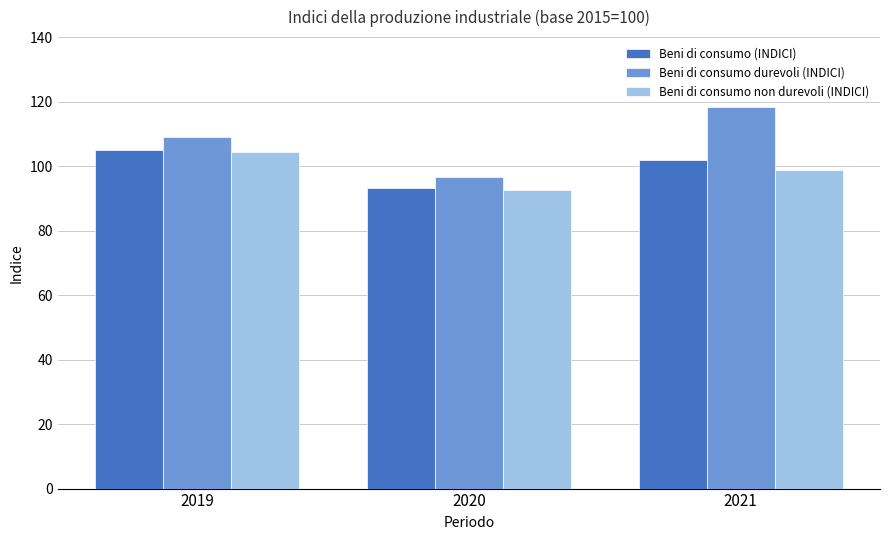

What is the total value across all series at 2019?

318.2